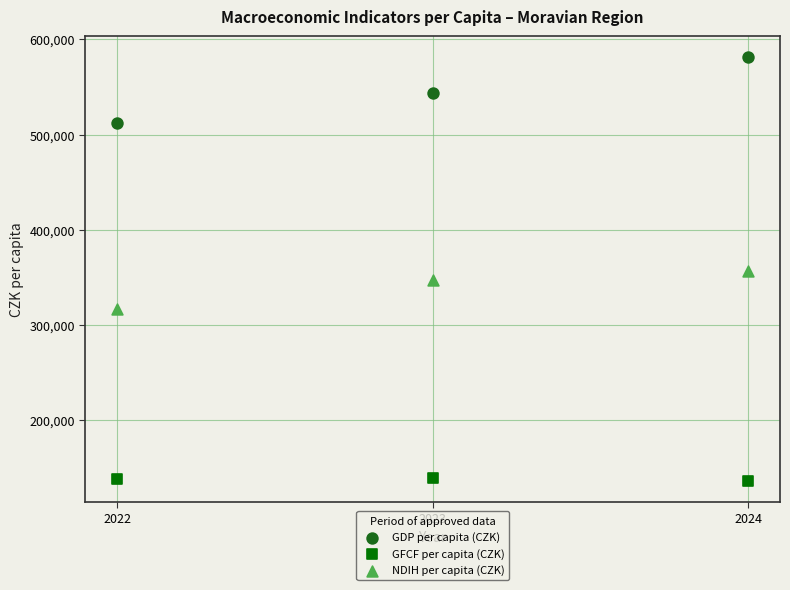

Across all data points, what is the average X value?

2023.0